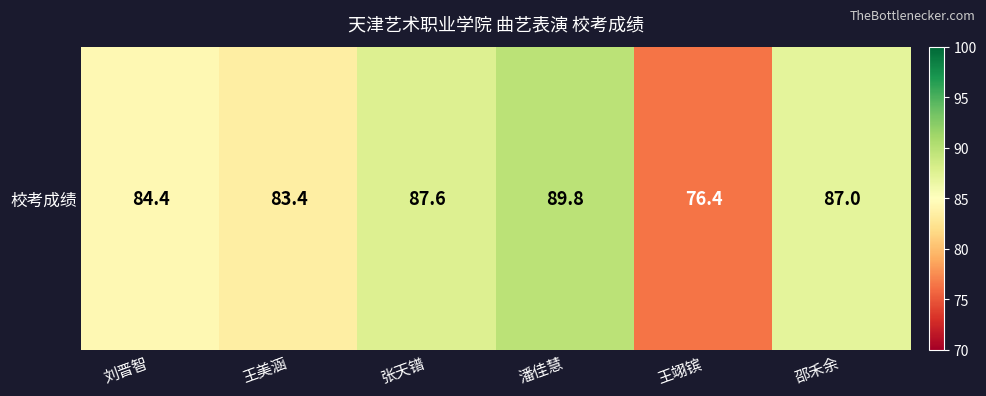

What is the approximate value at 刘晋智?

84.4